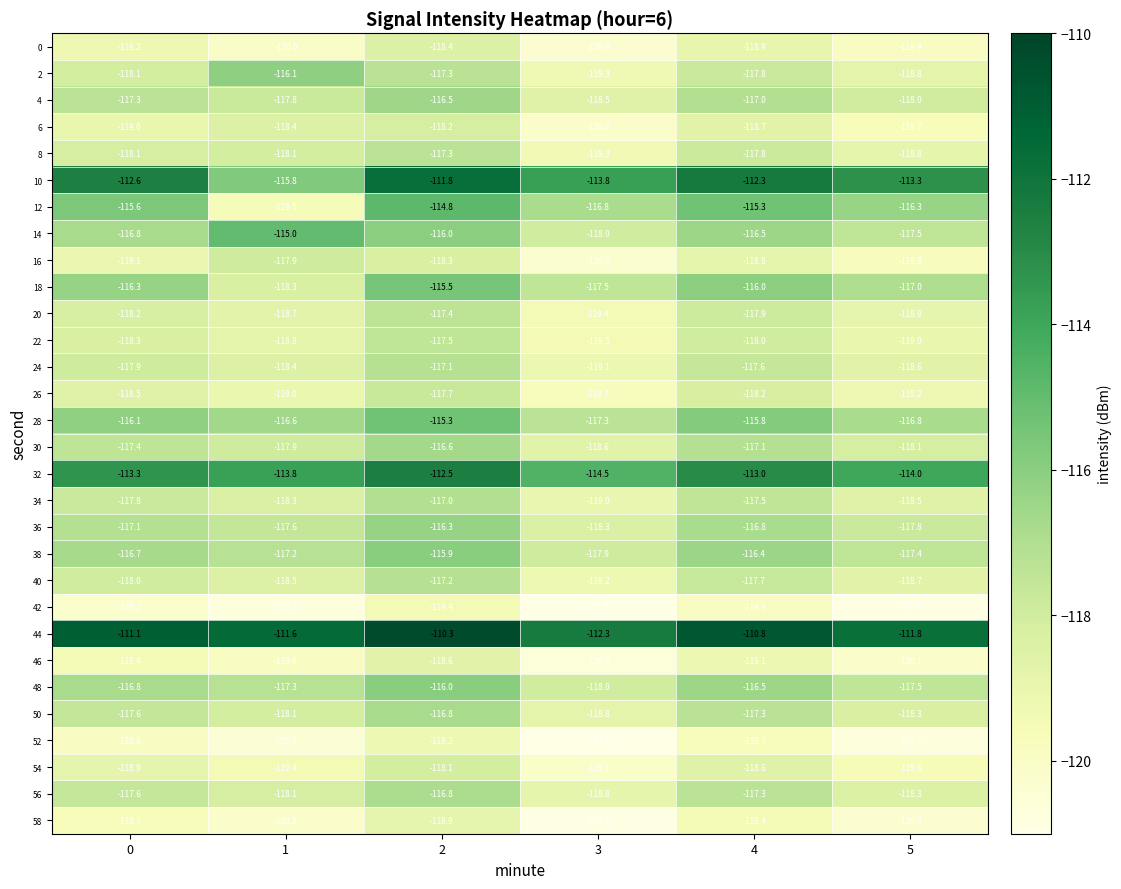

Which series changed the most between 0 and 3?

row_0